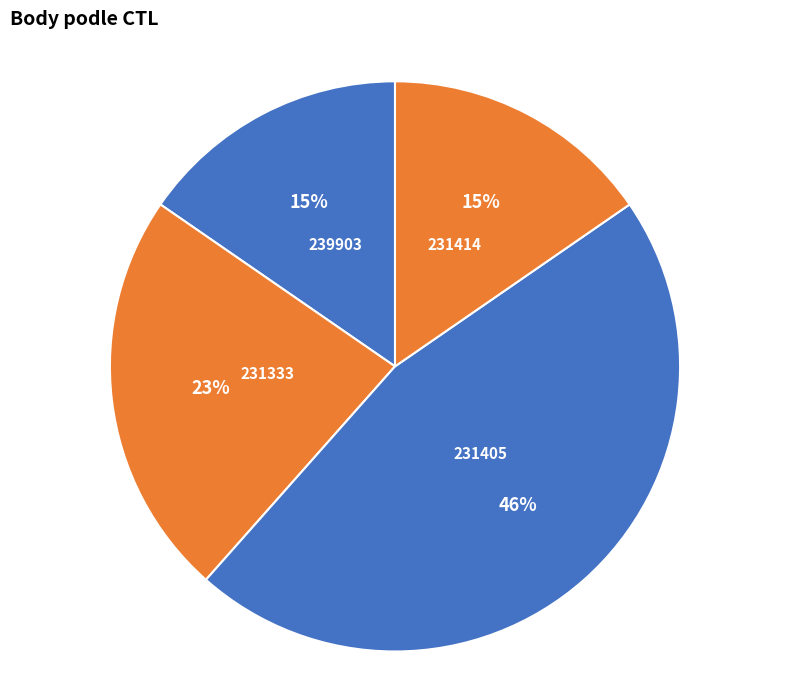

How many slices are in this pie chart?

4